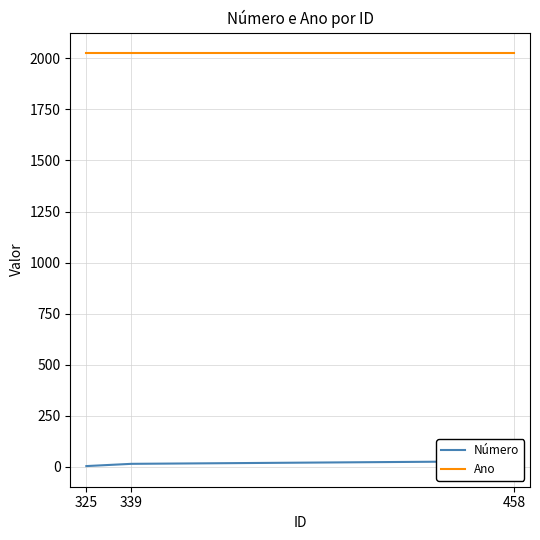

The Número series shows 18 at 339. True or false?

False